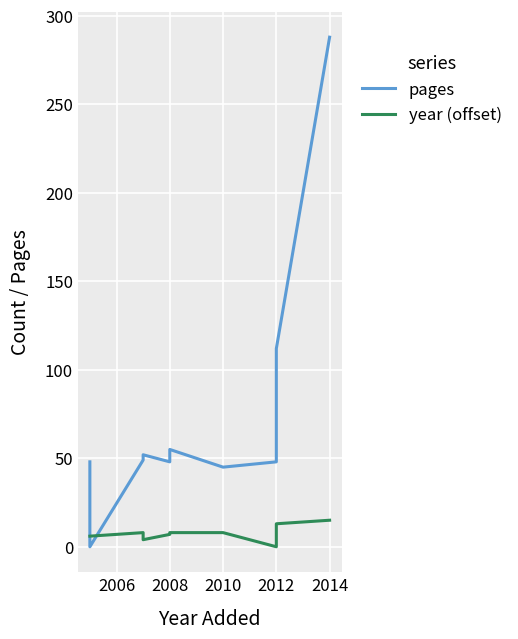

How many intersections are there between year (offset) and pages?

2